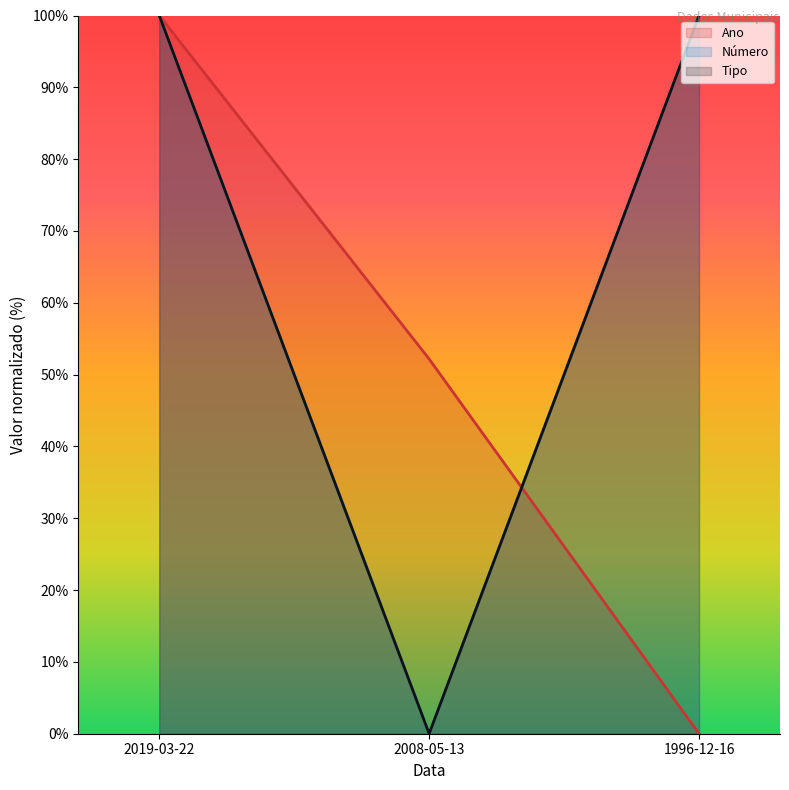

How many data points in Ano are above 52?

2